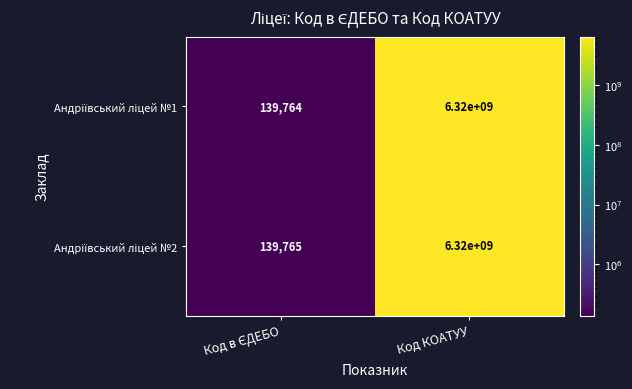

What is the total value across all series at Код КОАТУУ?

12640000000